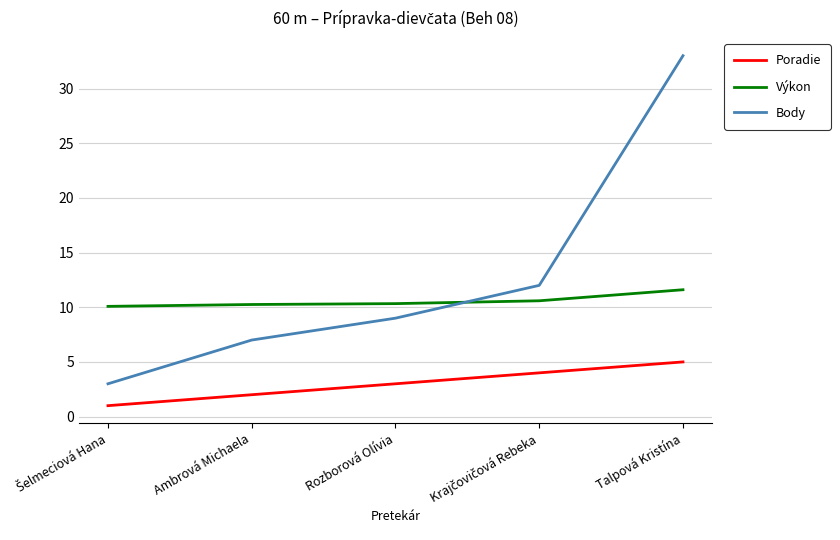

How many categories are shown in the chart?

5